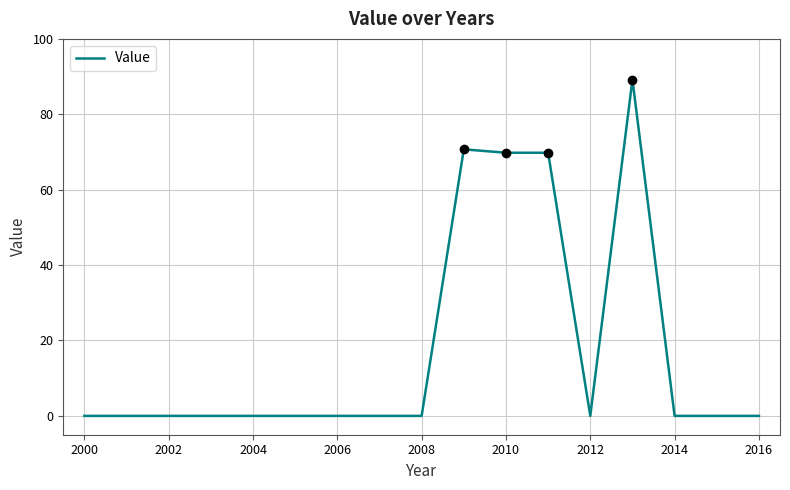

The value of Value at 2004 is 37.1. True or false?

False